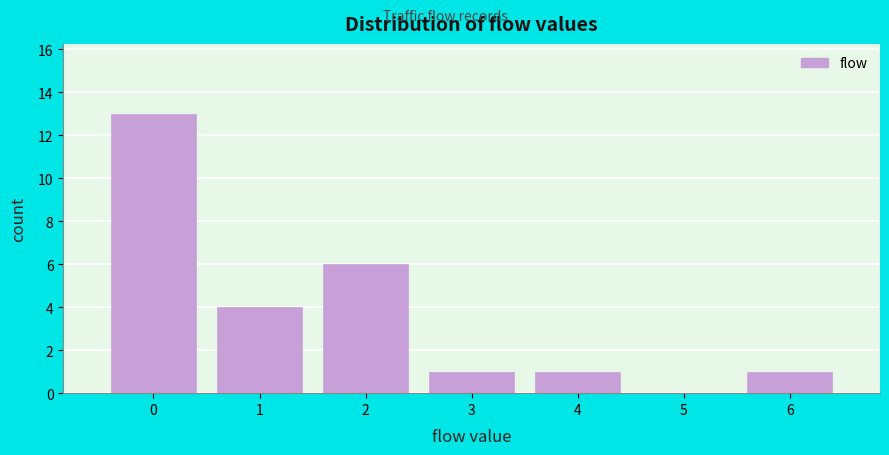

What is the height of the bar covering 2.5 to 3.5 on the x-axis? The values are not printed on the chart, so give them approximately, as read against the axis.

1